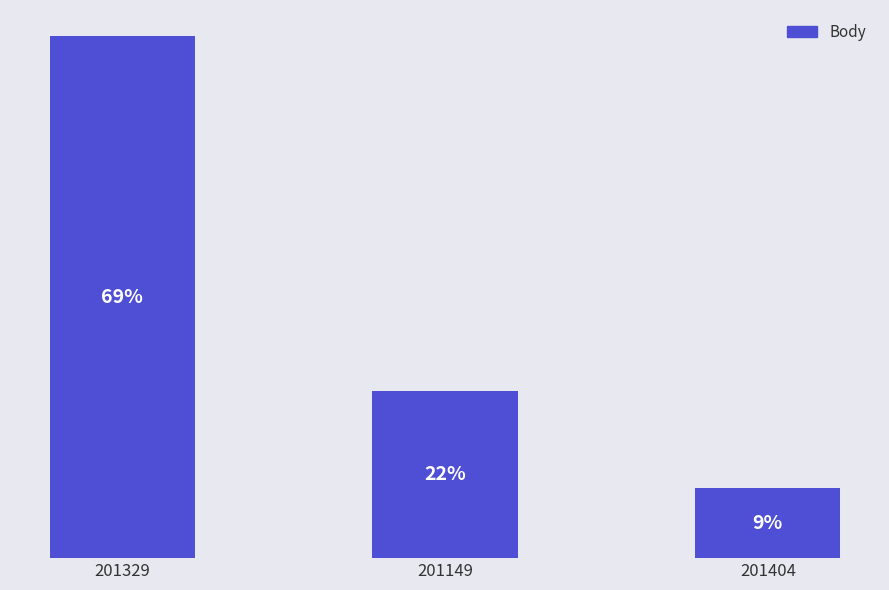

Which label corresponds to the largest value in the chart?

201329